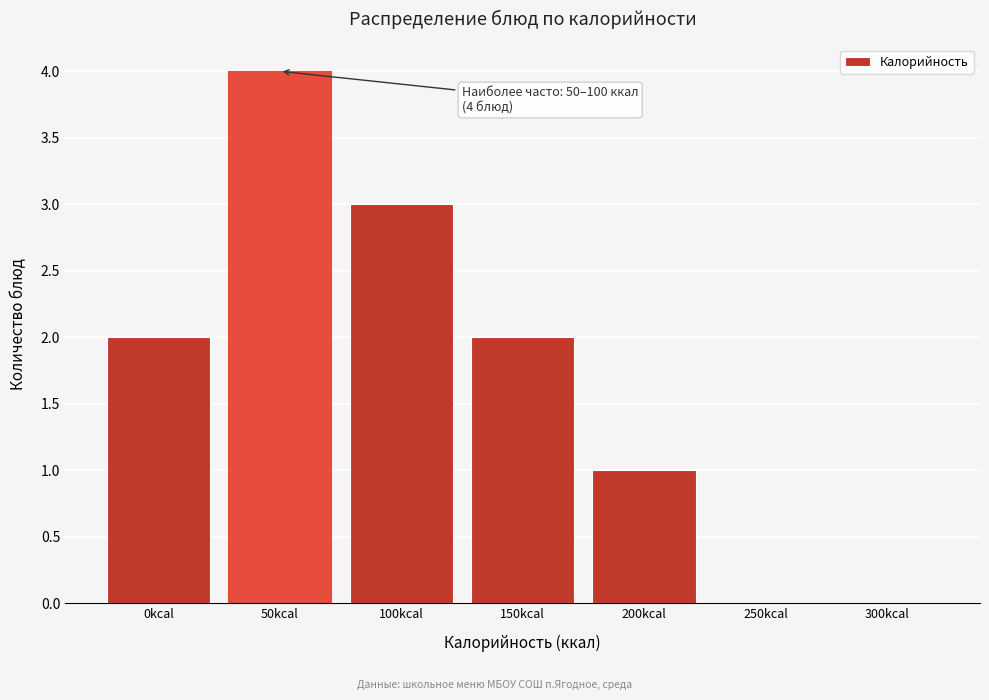

Reading left to right, what are all the values shown in this chart?

0kcal=2	50kcal=4	100kcal=3	150kcal=2	200kcal=1	250kcal=0	300kcal=0